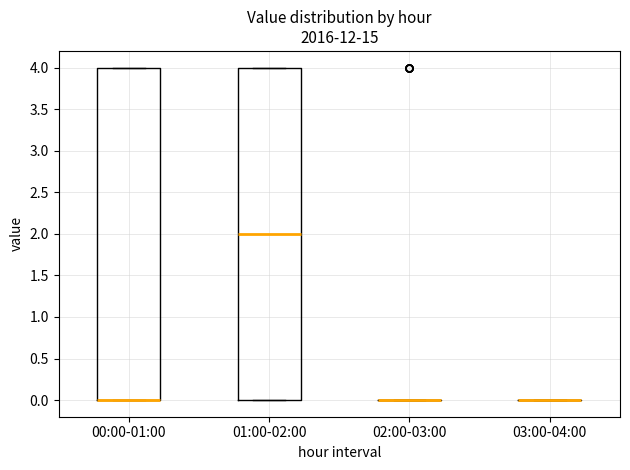

Reading left to right, transcribe this box plot: for each box, give where its median line is, the range the box spans, and where its two whiskers end, as read against the y-axis. The values are not printed on the chart, so give them approximately, as read against the axis.

00:00-01:00: median 0 (drawn on the box's lower edge), box 0 to 4, whiskers 0 to 4
01:00-02:00: median 2, box 0 to 4, whiskers 0 to 4
02:00-03:00: box collapsed to a line at 0, whiskers 0 to 0
03:00-04:00: box collapsed to a line at 0, whiskers 0 to 0